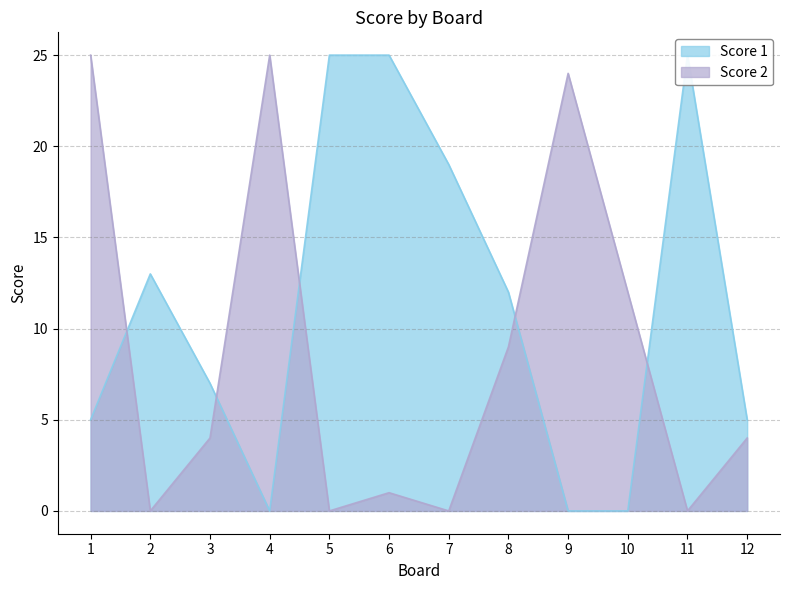

What is the value of the Score 2 point at the 10th from the left?

12